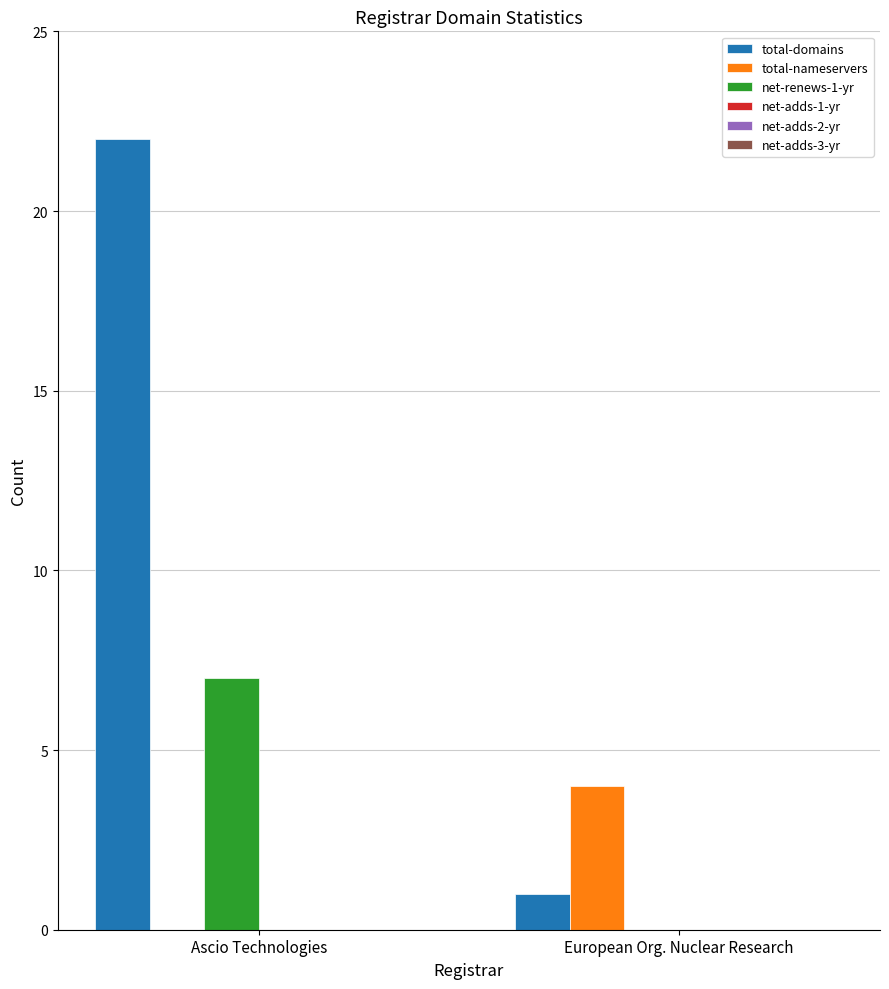

Are the bars horizontal?

No